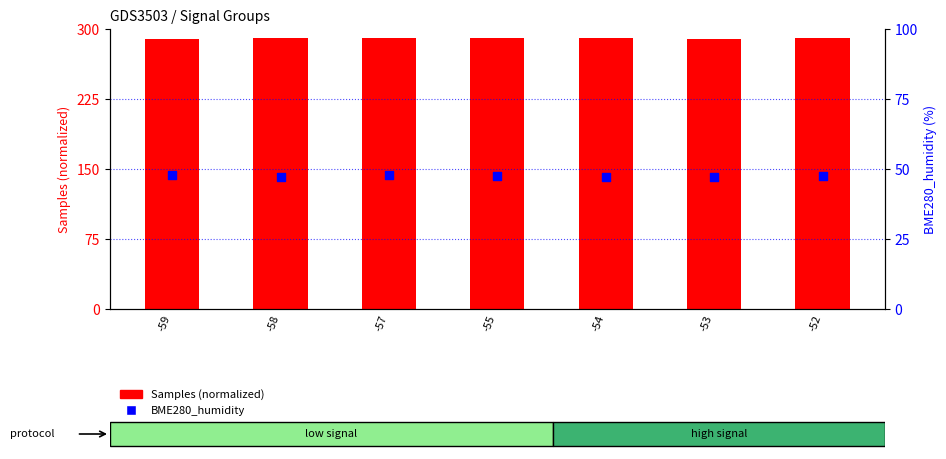

Is the value of BME280_humidity at -57 greater than the value of Samples (normalized) at -58?

No